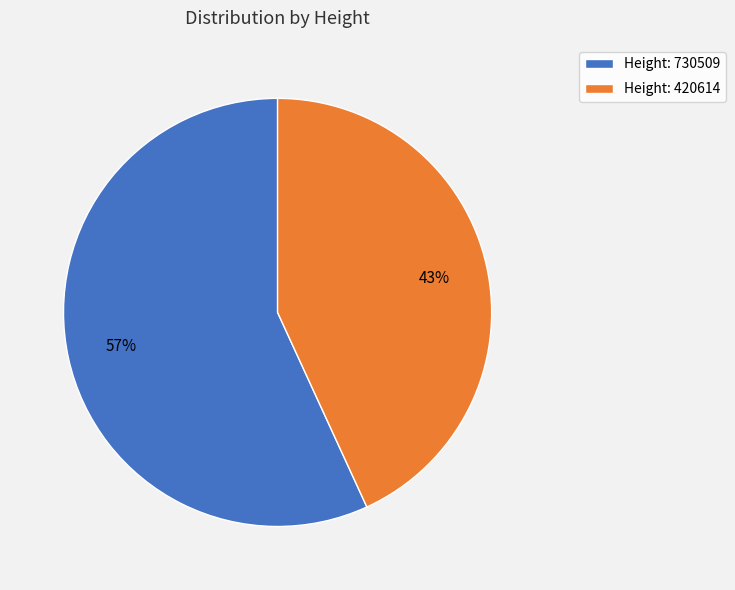

Rank the categories by value from lowest to highest.

Height: 420614, Height: 730509